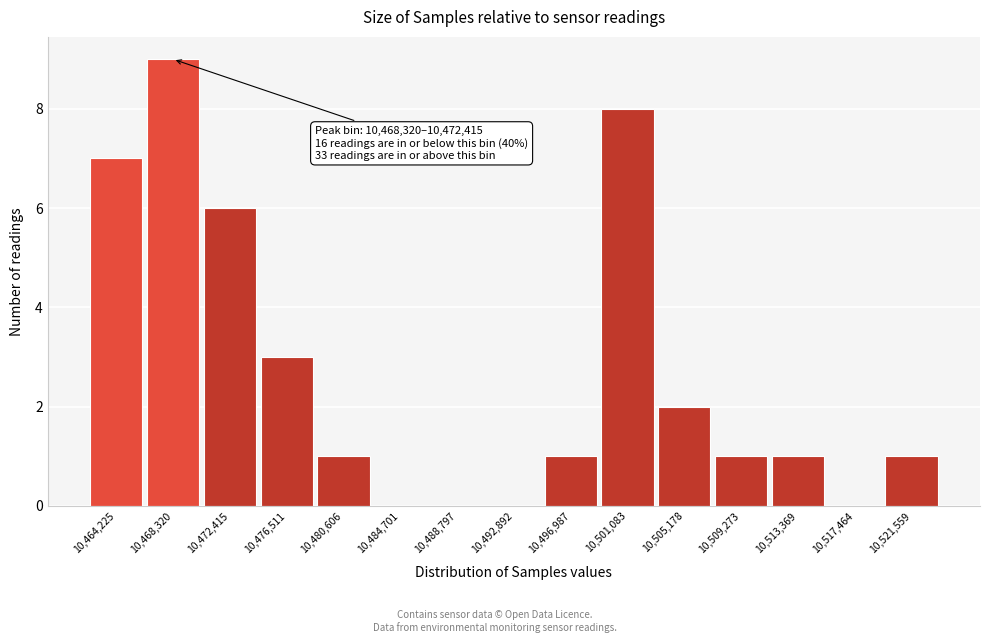

Reading right to left, list all the values displayed in this chart.

10,521,559=1	10,517,464=0	10,513,369=1	10,509,273=1	10,505,178=2	10,501,083=8	10,496,987=1	10,492,892=0	10,488,797=0	10,484,701=0	10,480,606=1	10,476,511=3	10,472,415=6	10,468,320=9	10,464,225=7